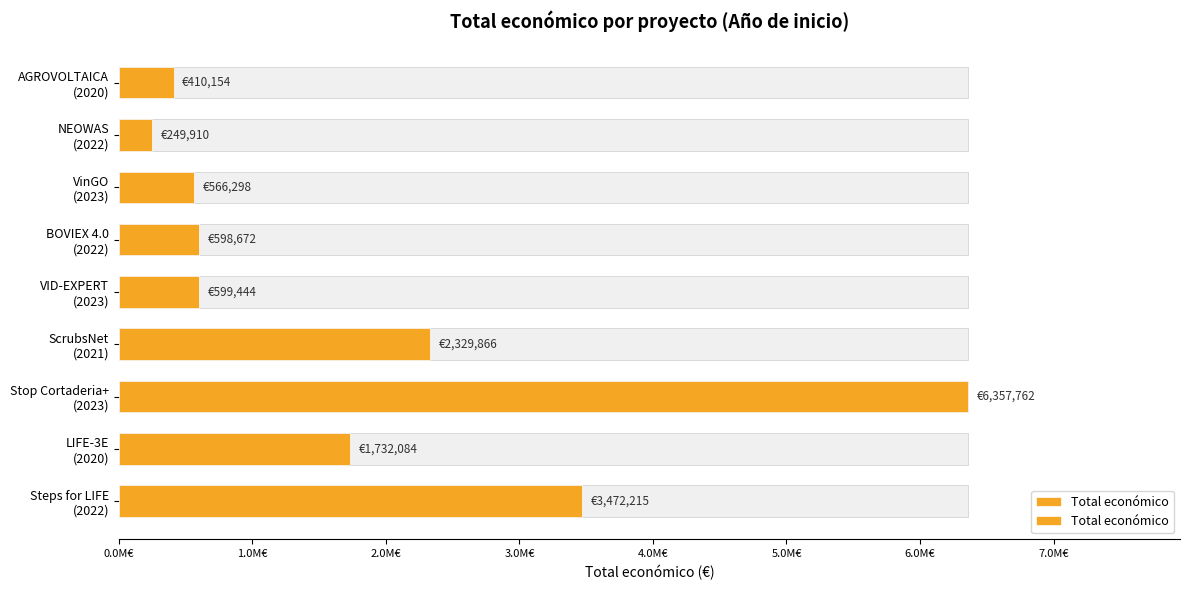

What is the sum of the values at ScrubsNet (2021) and BOVIEX 4.0 (2022)?

2928538